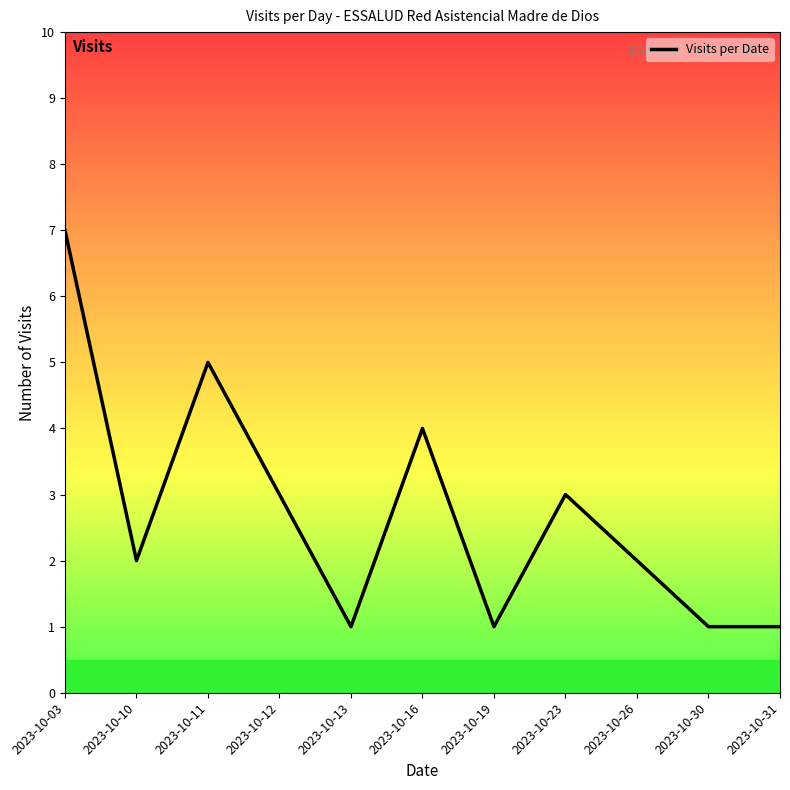

Does the chart have visible grid lines?

No